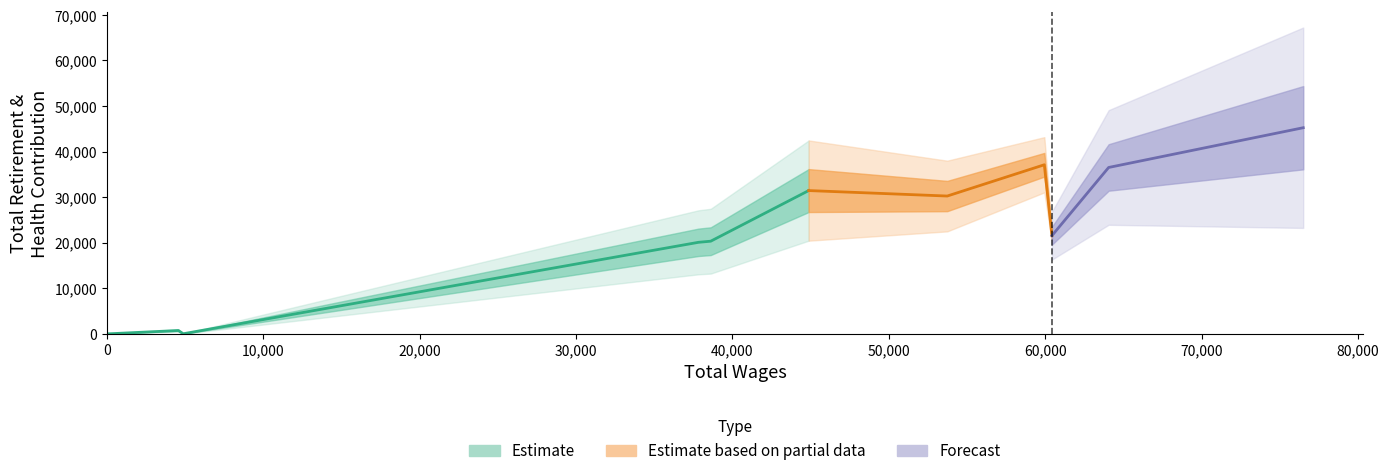

True or false: total_wages and total_retirement intersect in this chart.

False